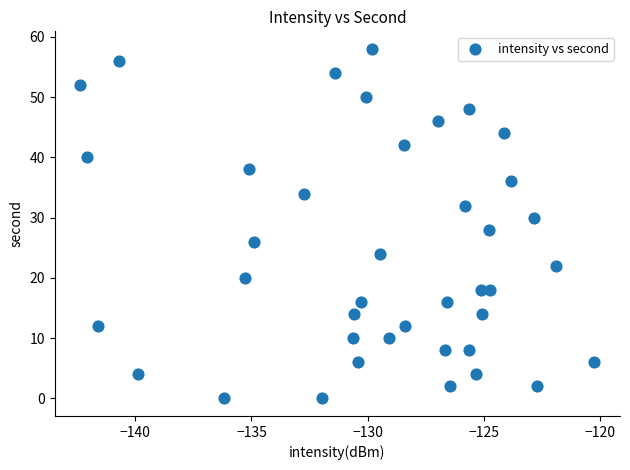

What is the range of Y values (max minus min)?

58